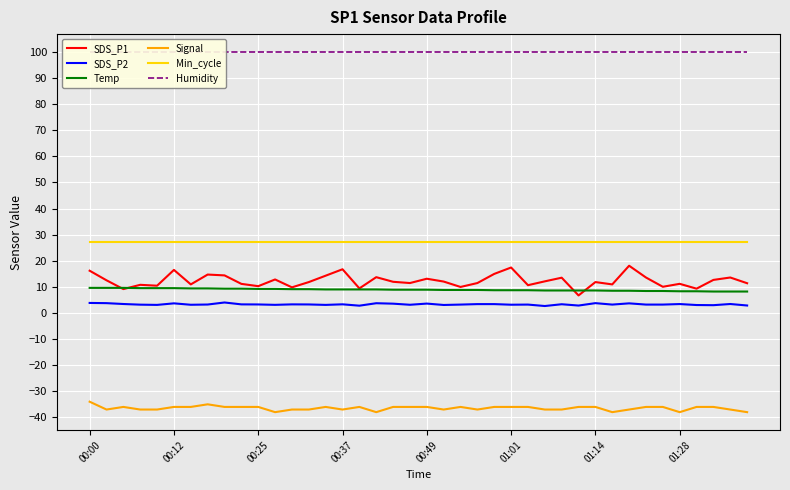

Read the Temp value at 13.

9.1